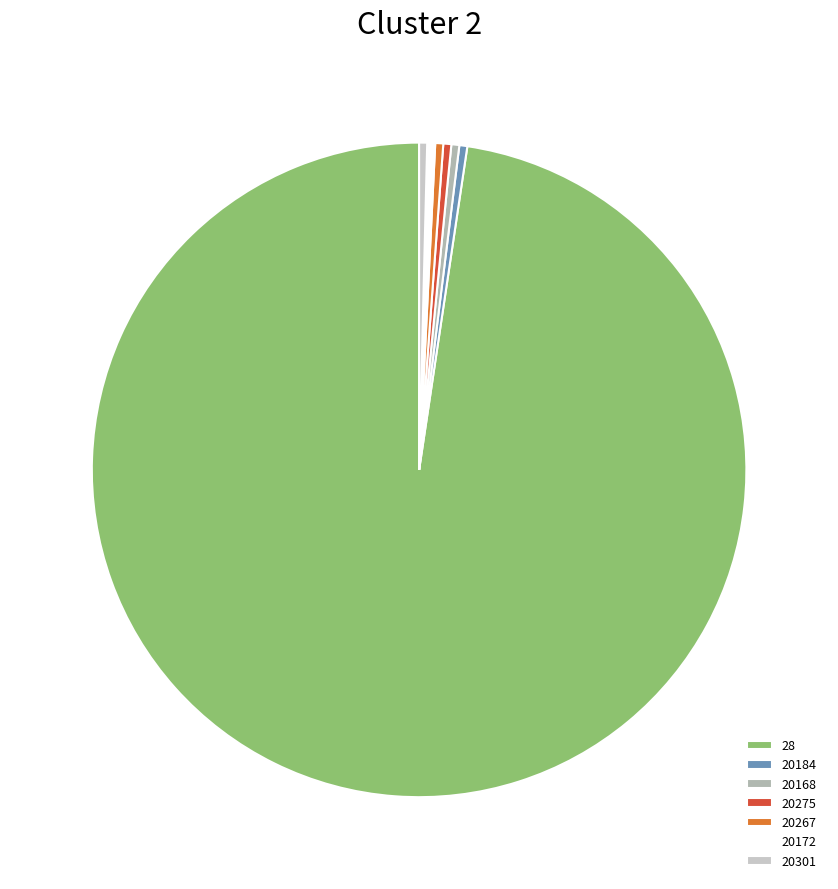

Is it true that 20301 is 0% of the pie?

True